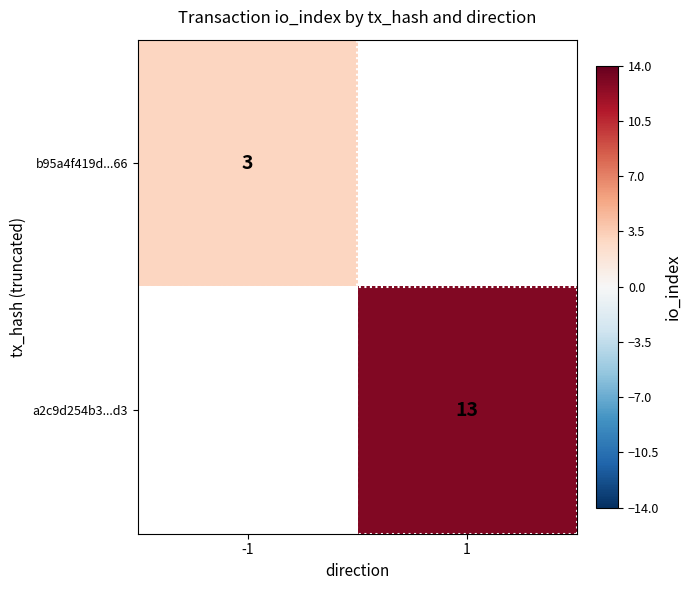

The b95a4f419d...66 series shows 1 at -1. True or false?

False